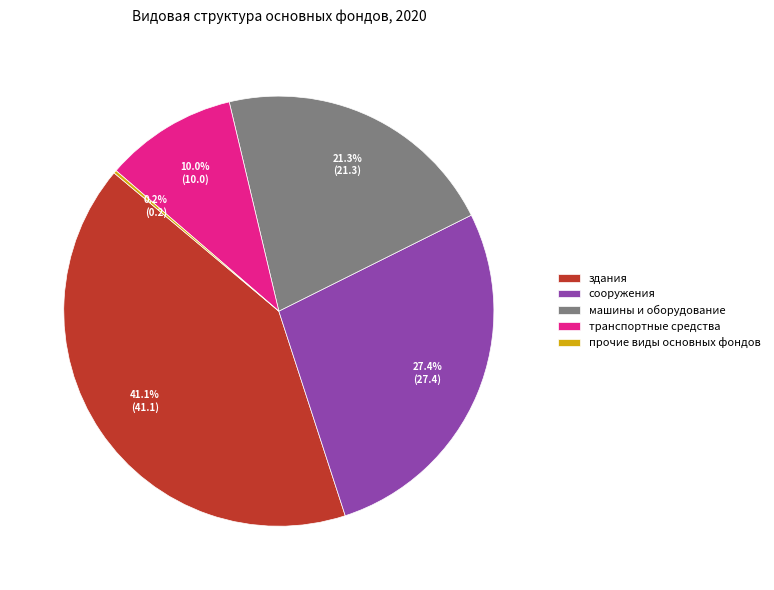

Which category has the biggest portion of the pie?

здания